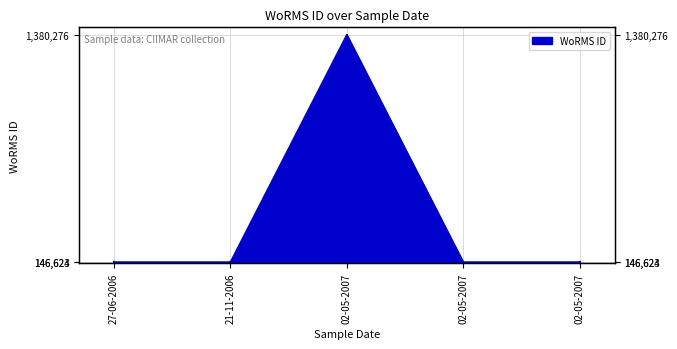

Approximately how many times larger is the value at 02-05-2007 compared to 21-11-2006?

9.4